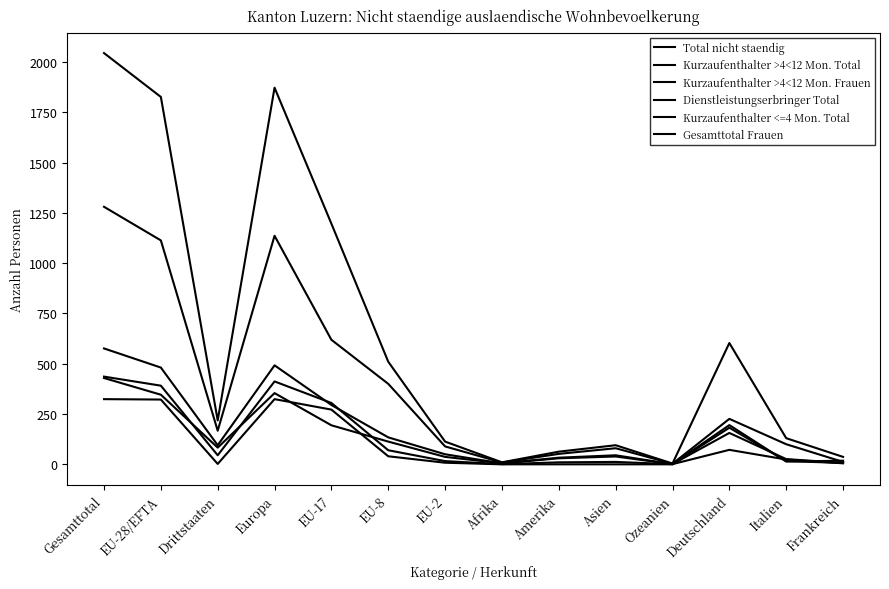

How many lines are shown in the chart?

6